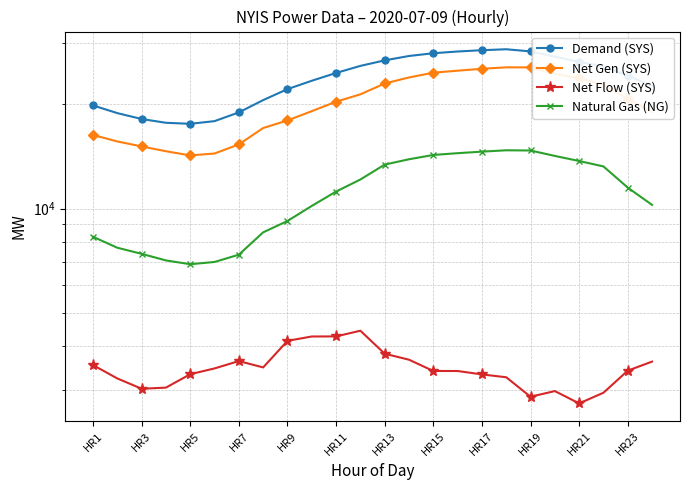

The value of Natural Gas (NG) at HR23 is 18176. True or false?

False